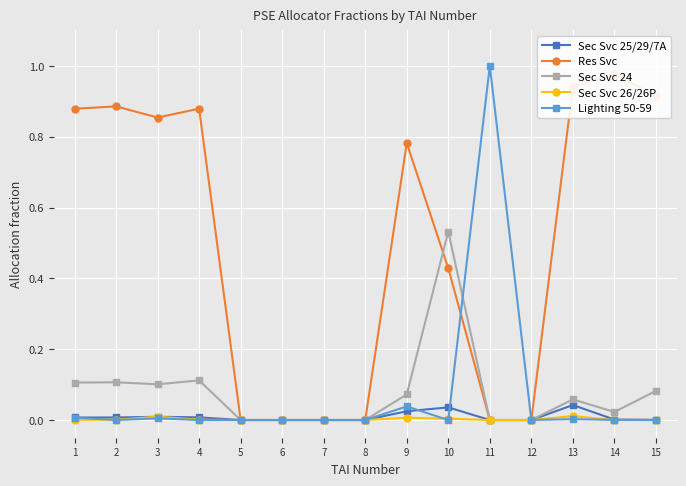

What is the greatest value displayed?

1.0